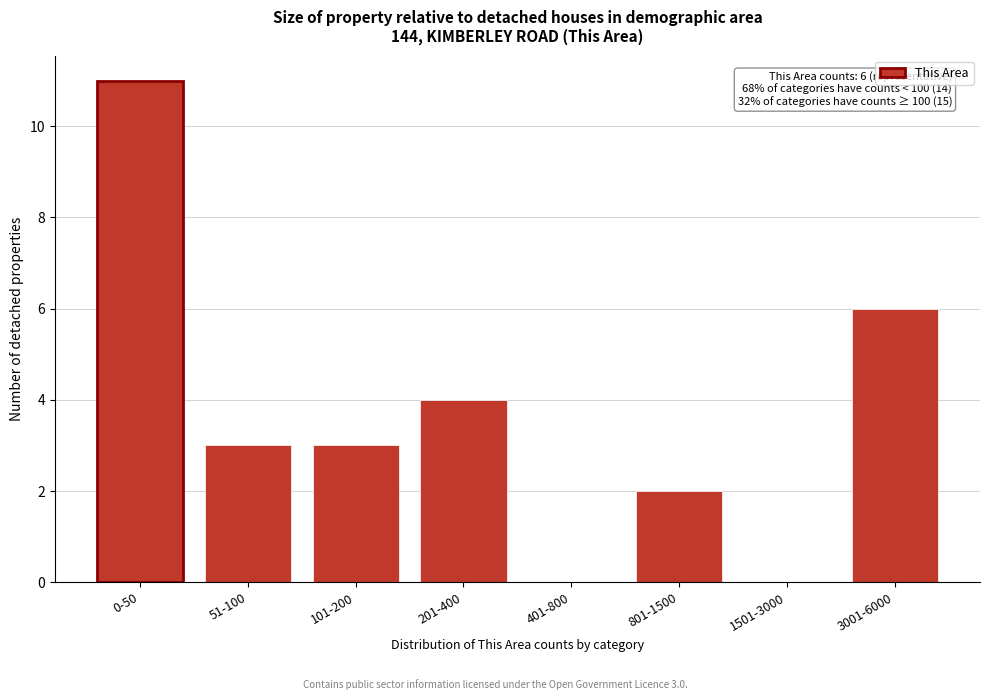

Reading right to left, transcribe all the data shown in this chart.

3001-6000=6	1501-3000=0	801-1500=2	401-800=0	201-400=4	101-200=3	51-100=3	0-50=11